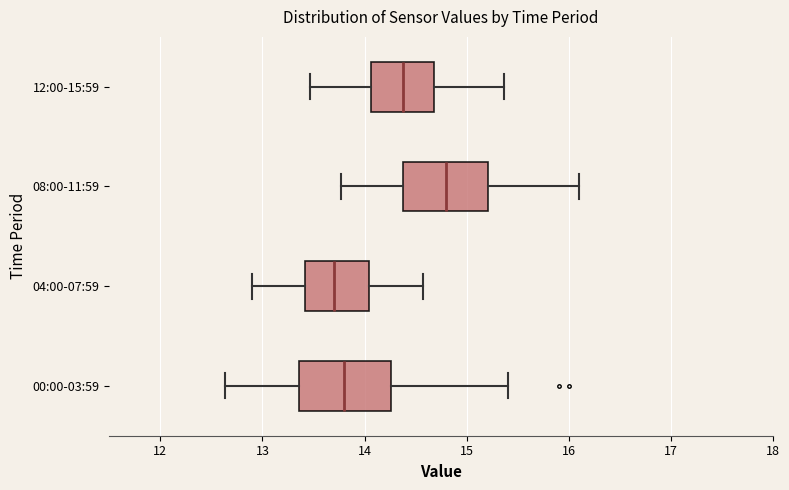

Reading bottom to top, read every box against the x-axis: the position of its median line, the range the box covers, and the ends of its whiskers. The values are not printed on the chart, so give them approximately, as read against the axis.

00:00-03:59: median 13.8, box 13.4 to 14.3, whiskers 12.6 to 15.4
04:00-07:59: median 13.7, box 13.4 to 14.0, whiskers 12.9 to 14.6
08:00-11:59: median 14.8, box 14.4 to 15.2, whiskers 13.8 to 16.1
12:00-15:59: median 14.4, box 14.1 to 14.7, whiskers 13.5 to 15.4